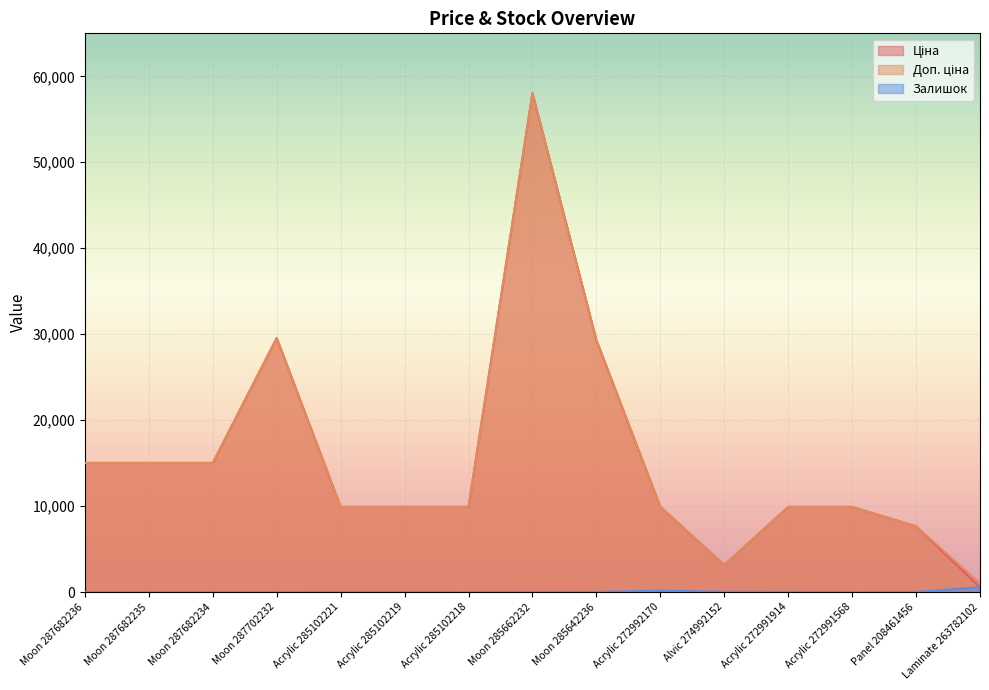

Which series changed the most between Moon 287682234 and Acrylic 285102218?

Ціна